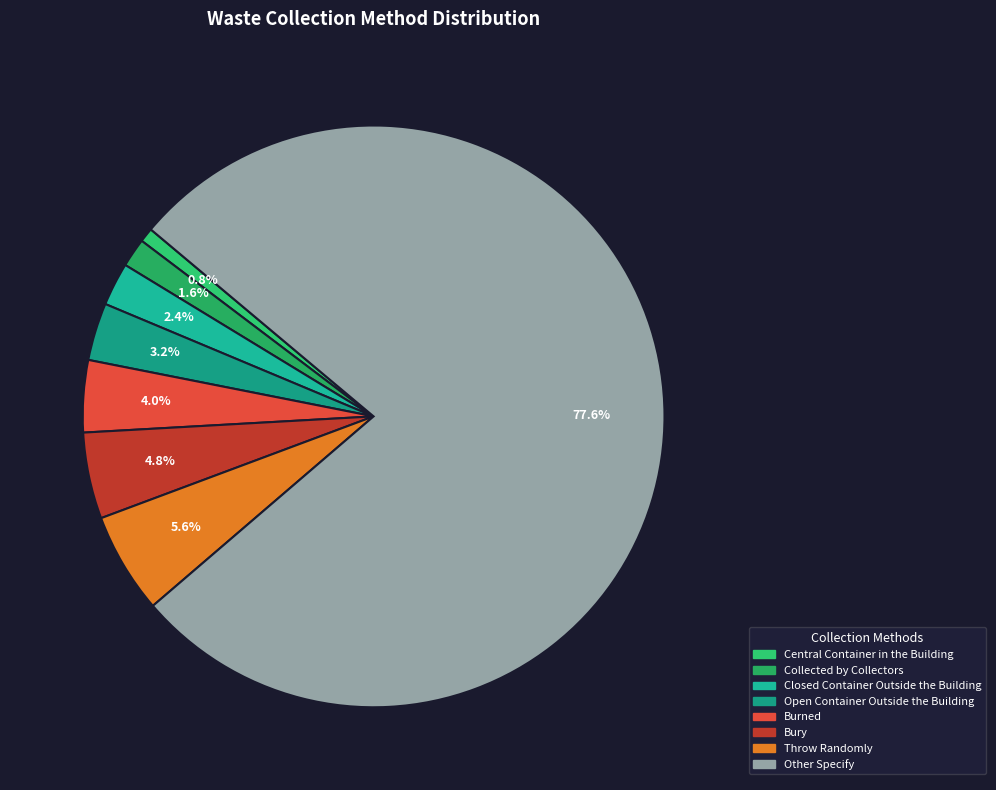

Which category has the smallest portion of the pie?

Central Container in the Building